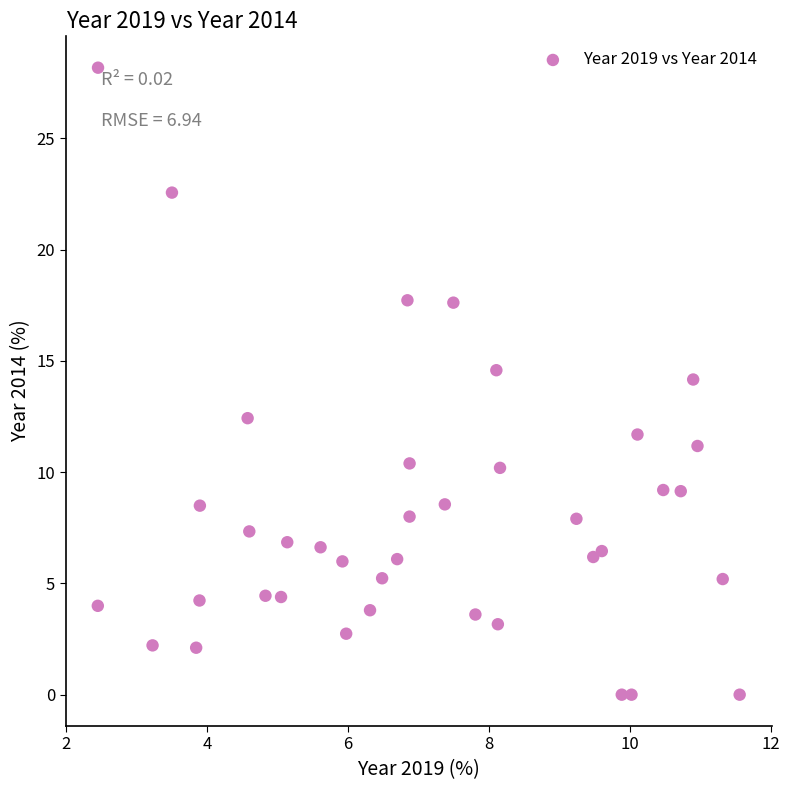

What is the range of X values (max minus min)?

9.1